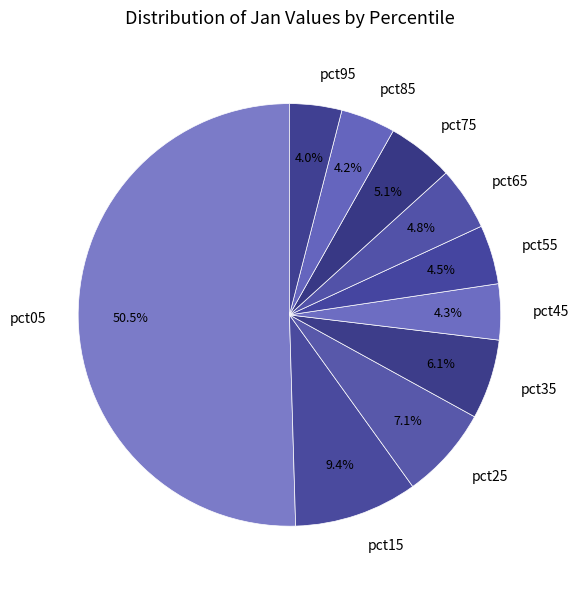

How many slices are in this pie chart?

10